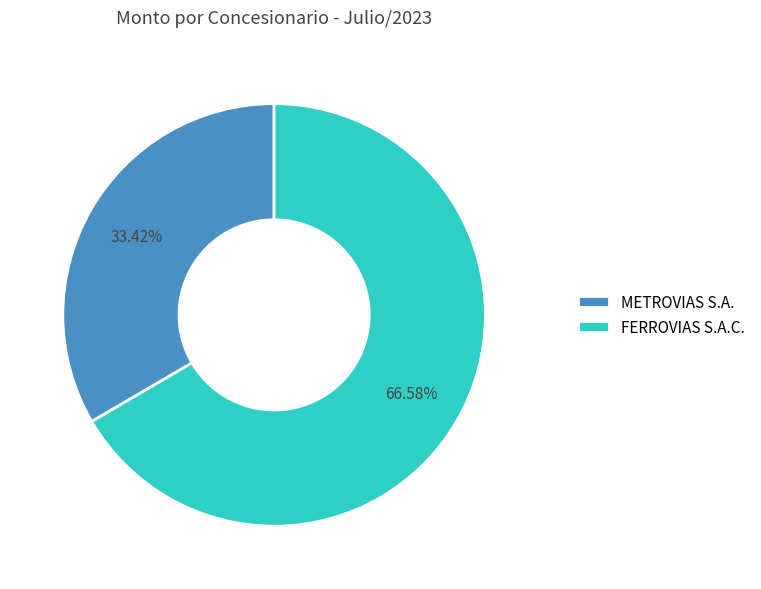

Combined, do FERROVIAS S.A.C. and METROVIAS S.A. account for over 50%?

Yes